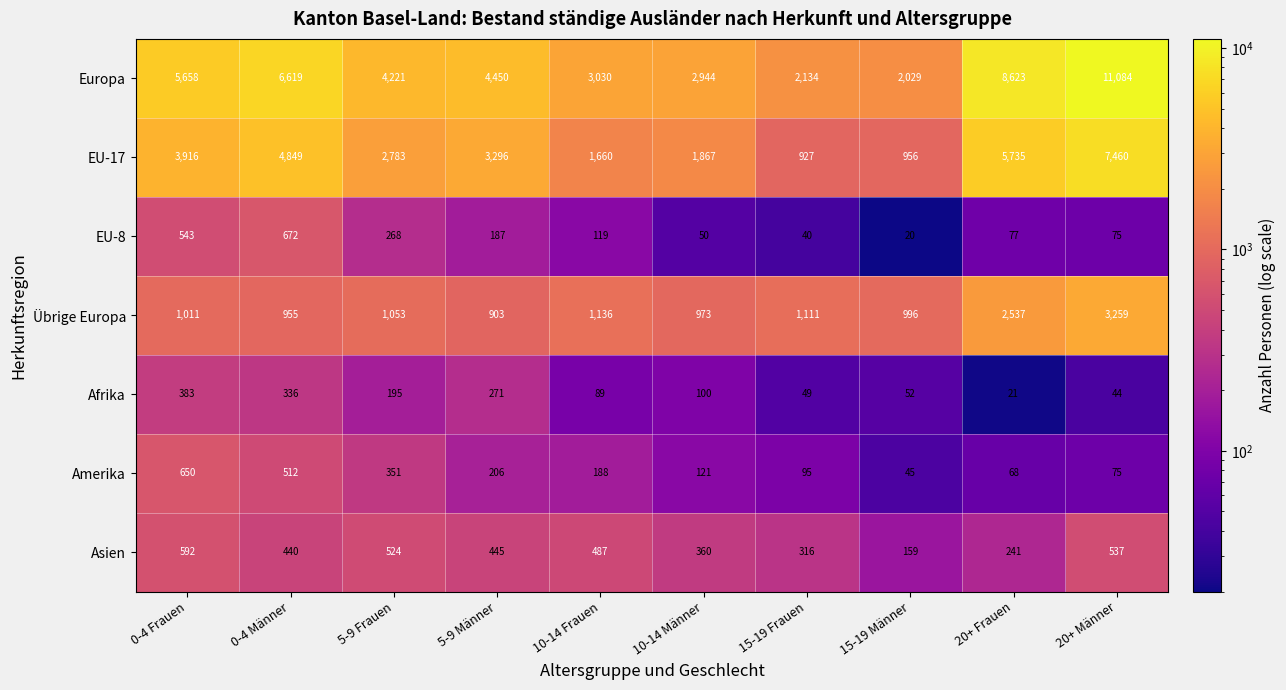

What is the difference between the maximum and minimum values in the Afrika series?

362